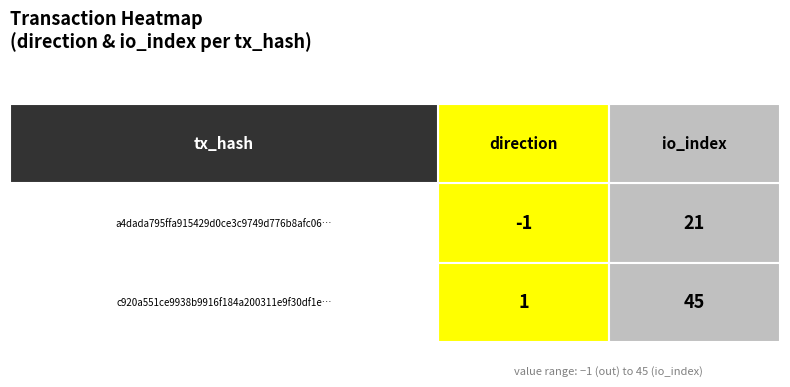

True or false: c920a551ce9938b9916f184a200311e9f30df1e has a value of 1 at 0.

True